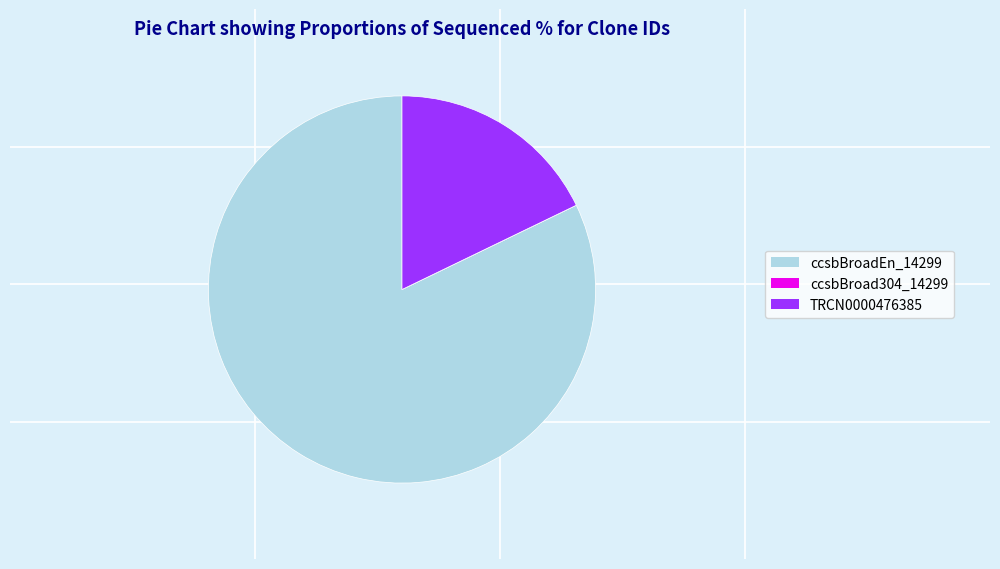

Is it true that TRCN0000476385 is 27% of the pie?

False